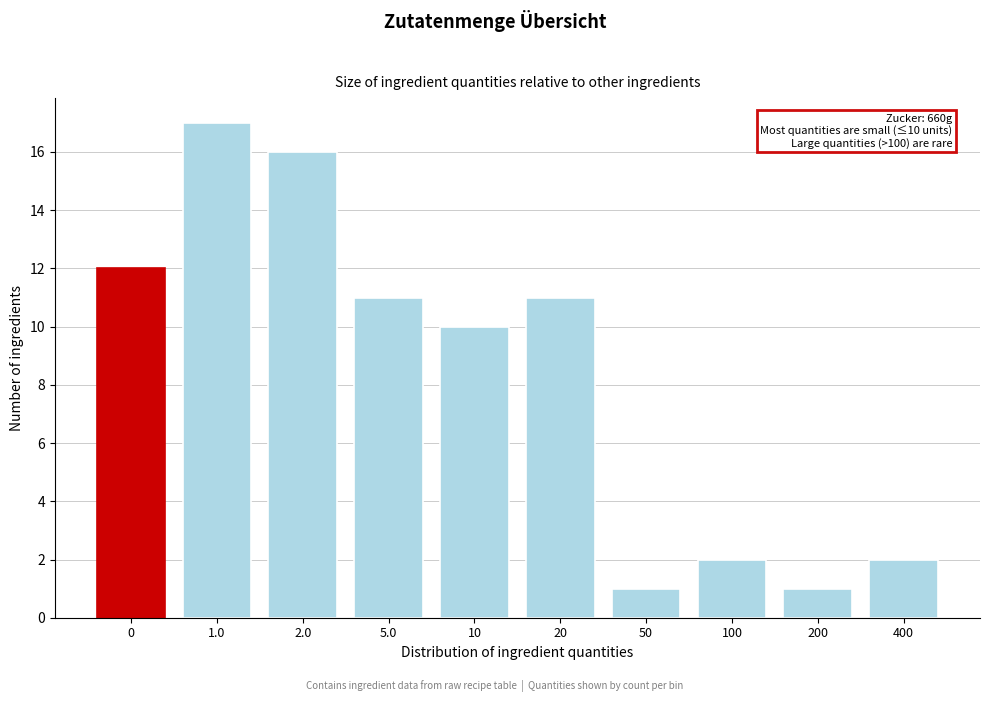

Reading left to right, transcribe all the data shown in this chart.

12	17	16	11	10	11	1	2	1	2